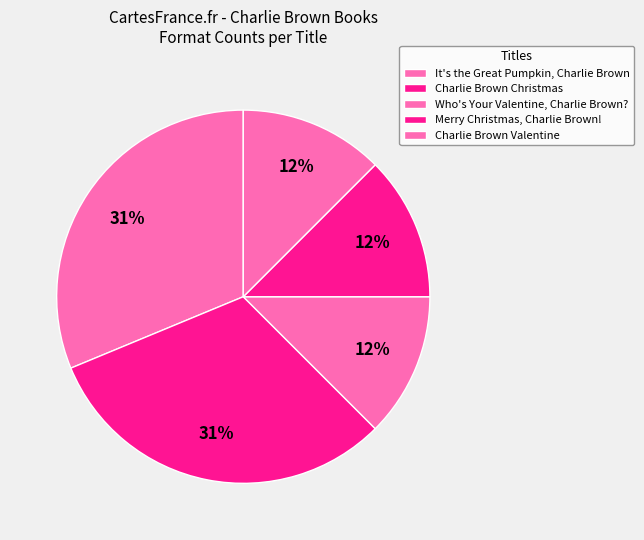

Count the number of slices in the pie.

5